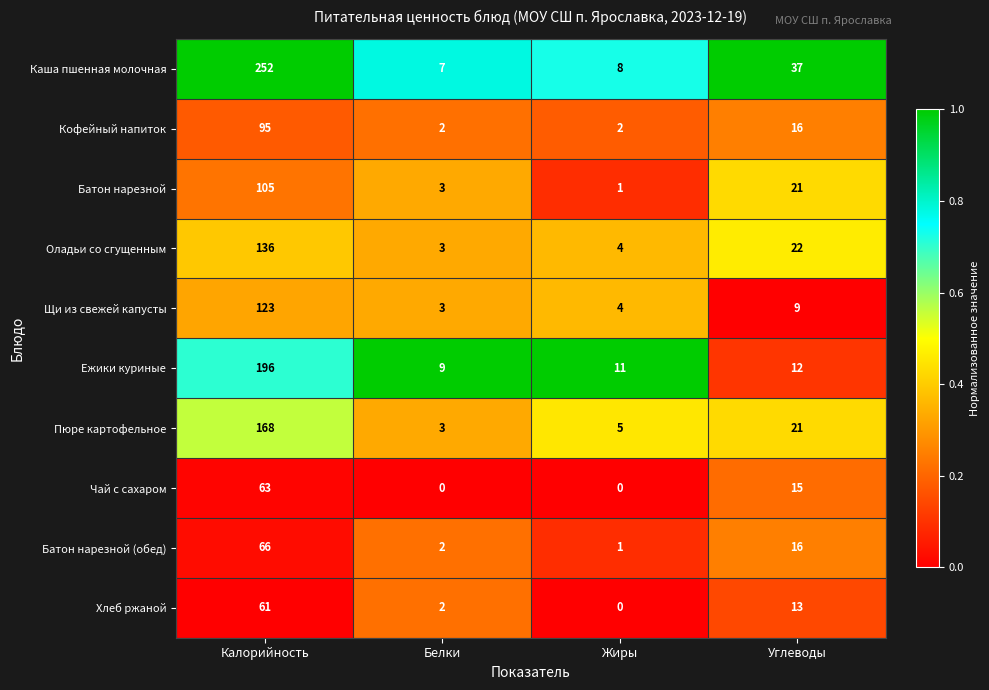

At which category is the sum across all series the highest?

Калорийность